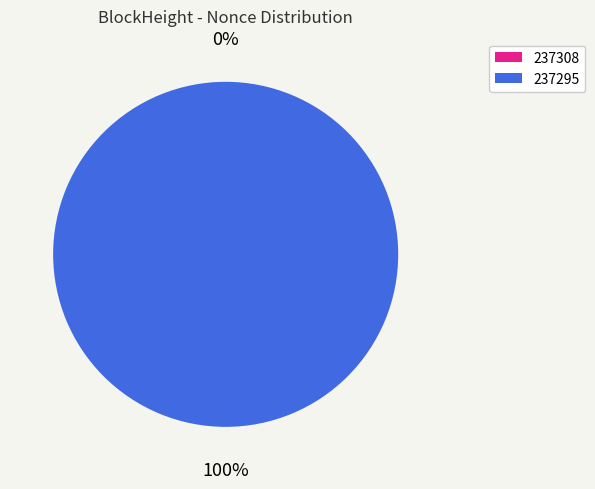

How many segments does this pie chart have?

2